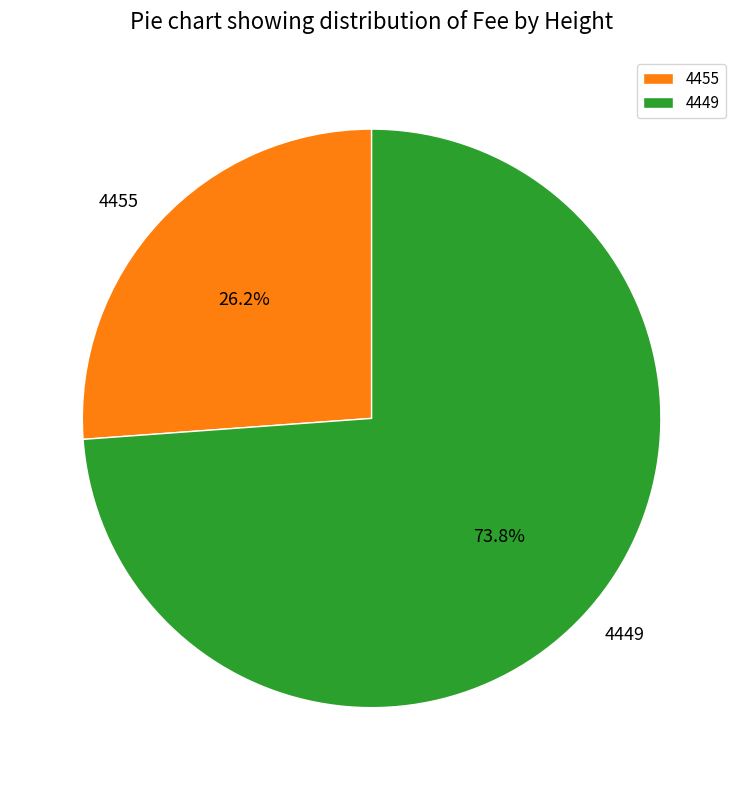

What is the ratio of the value at 4449 to the value at 4455?

2.8